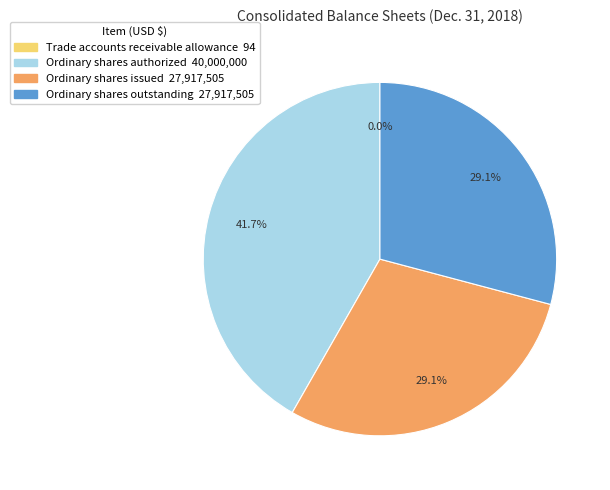

Which category has the biggest portion of the pie?

Ordinary shares authorized